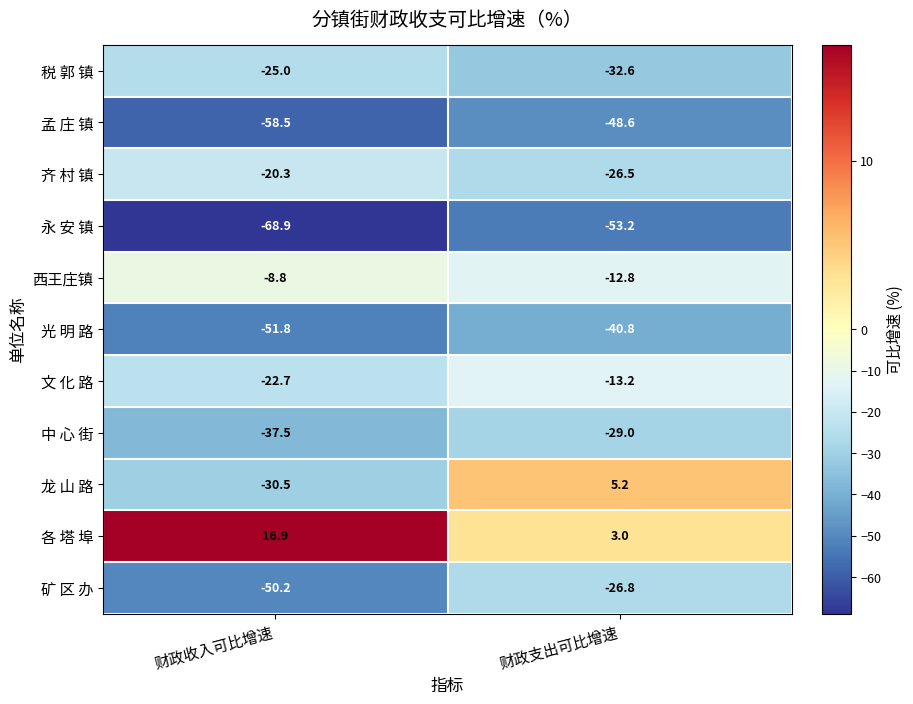

Reading right to left, extract all data points from this chart.

税 郭 镇: -32.6	-25.0
孟 庄 镇: -48.6	-58.5
齐 村 镇: -26.5	-20.3
永 安 镇: -53.2	-68.9
西王庄镇: -12.8	-8.8
光 明 路: -40.8	-51.8
文 化 路: -13.2	-22.7
中 心 街: -29.0	-37.5
龙 山 路: 5.2	-30.5
各 塔 埠: 3.0	16.9
矿 区 办: -26.8	-50.2